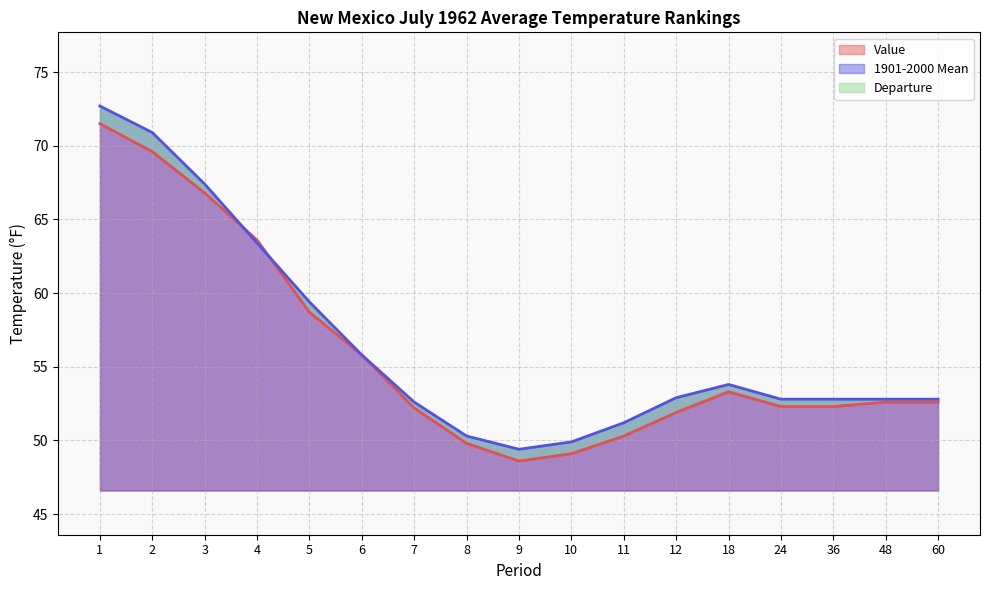

Rank the series by their maximum value, from lowest to highest.

Value, 1901-2000 Mean